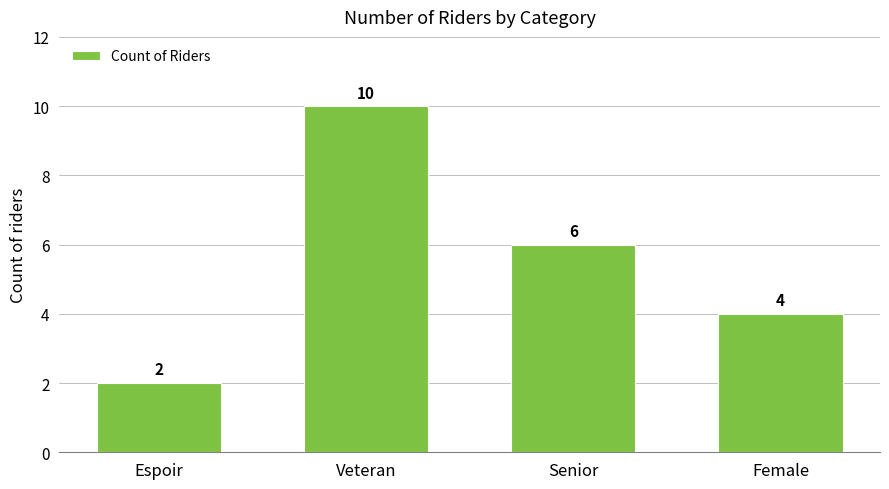

What is the sum of the values at Senior and Veteran?

16